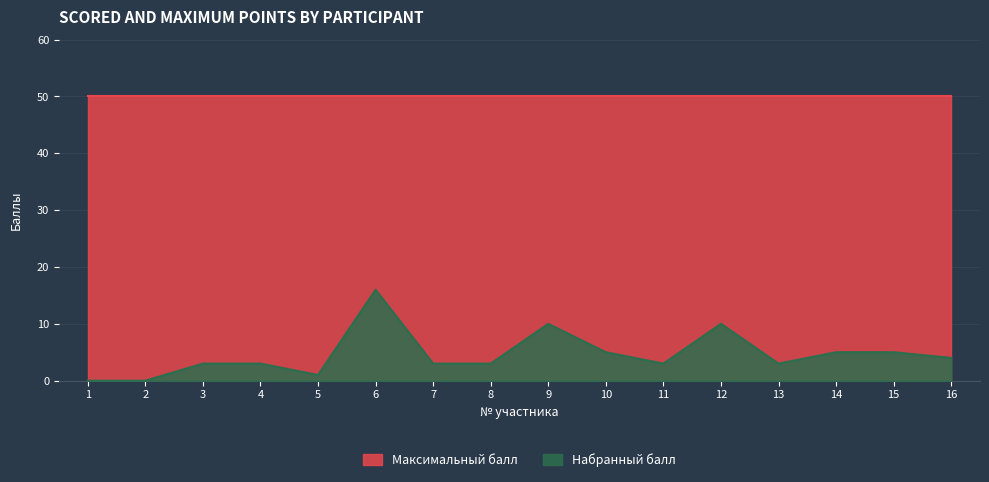

Where is the data nearest to the value 8?

9